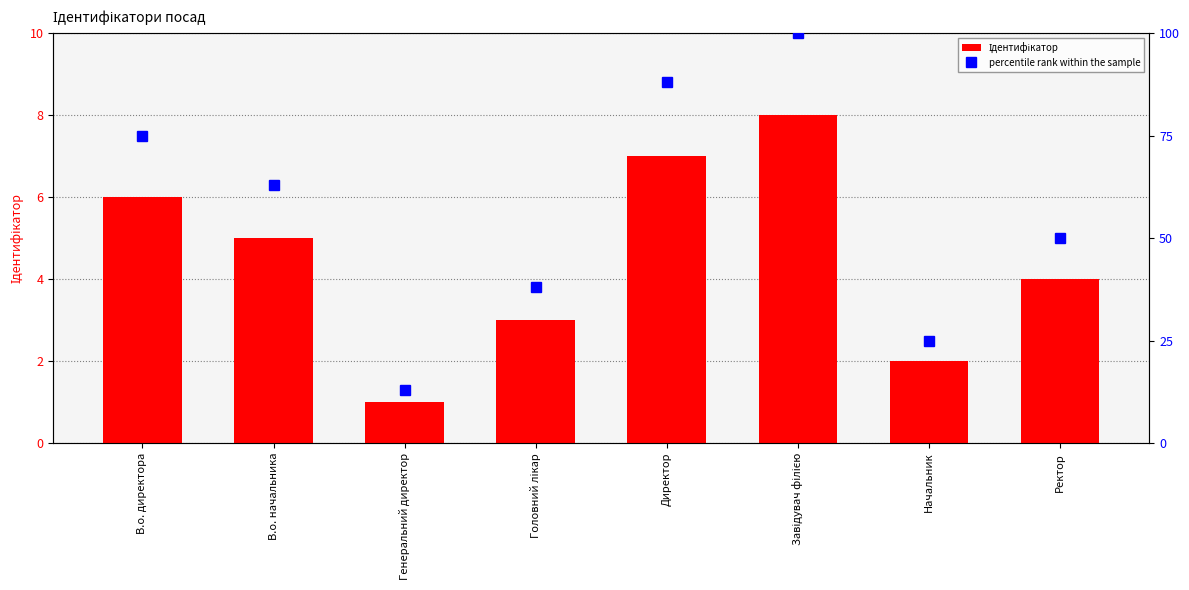

Which series has the largest total across all categories?

percentile rank within the sample